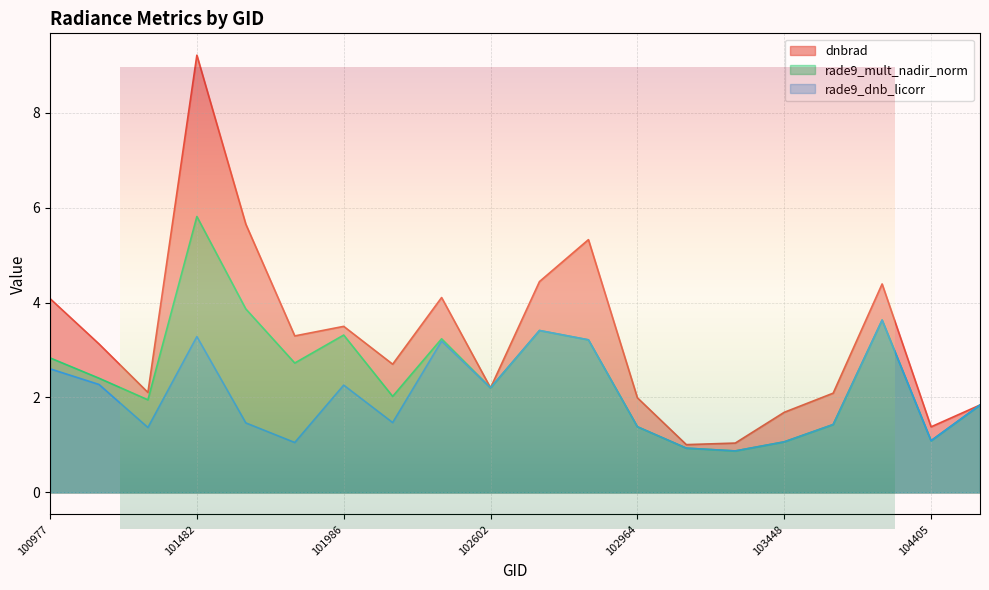

What is the minimum value shown in the chart?

0.9